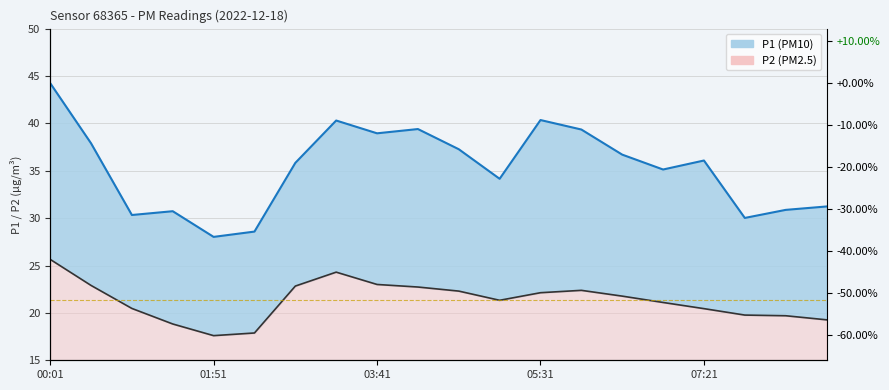

Is it true that P2 line equals 10.7 at 01:51?

False